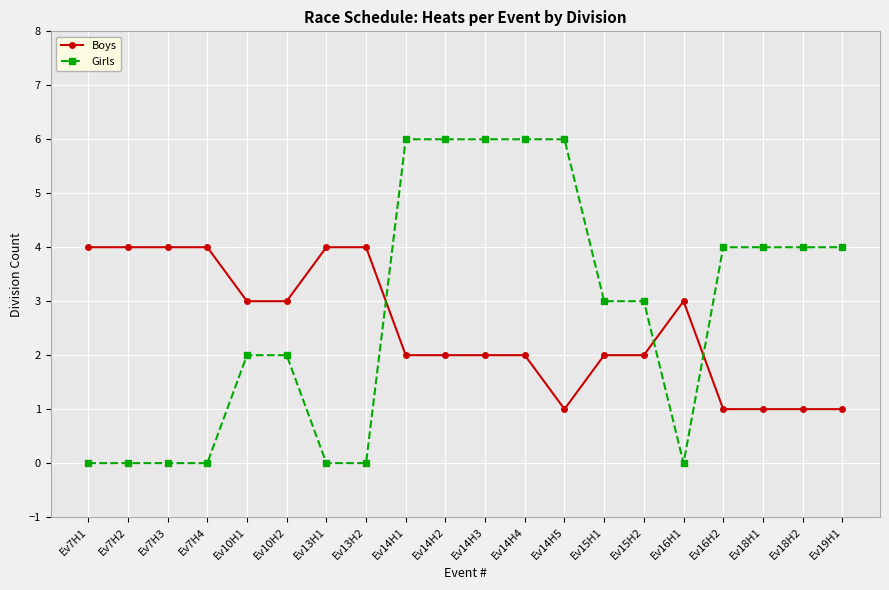

Rank the series by their maximum value, from lowest to highest.

Boys, Girls